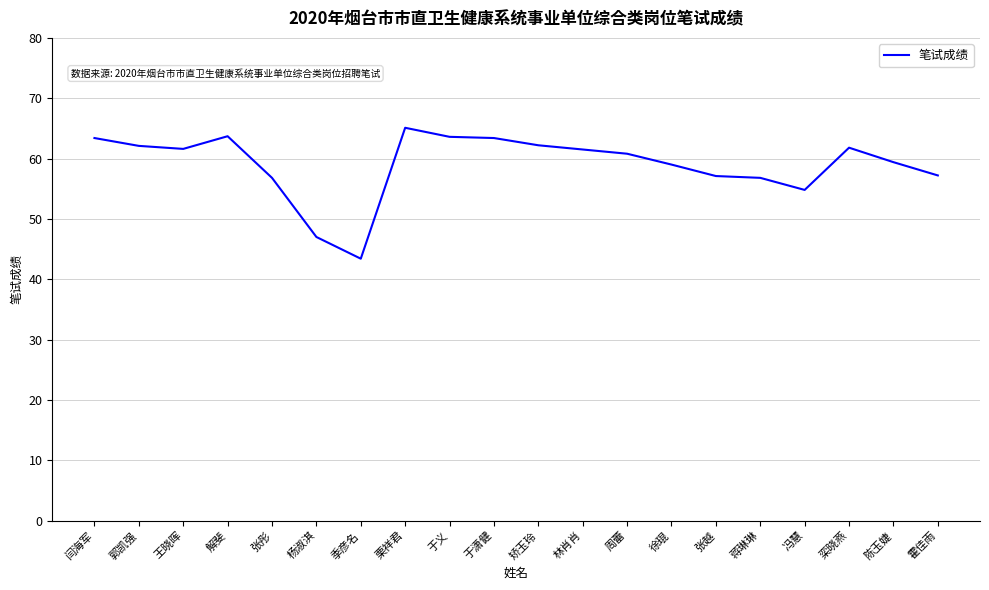

At which category does the chart reach its peak across all series?

栗祥君